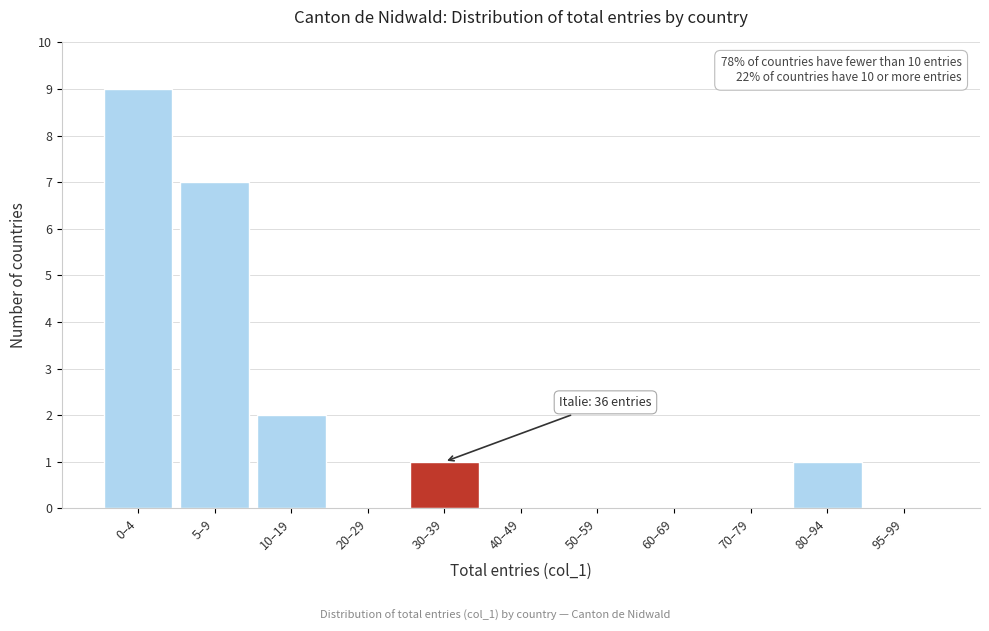

Reading right to left, list all the values displayed in this chart.

95–99=0	80–94=1	70–79=0	60–69=0	50–59=0	40–49=0	30–39=1	20–29=0	10–19=2	5–9=7	0–4=9